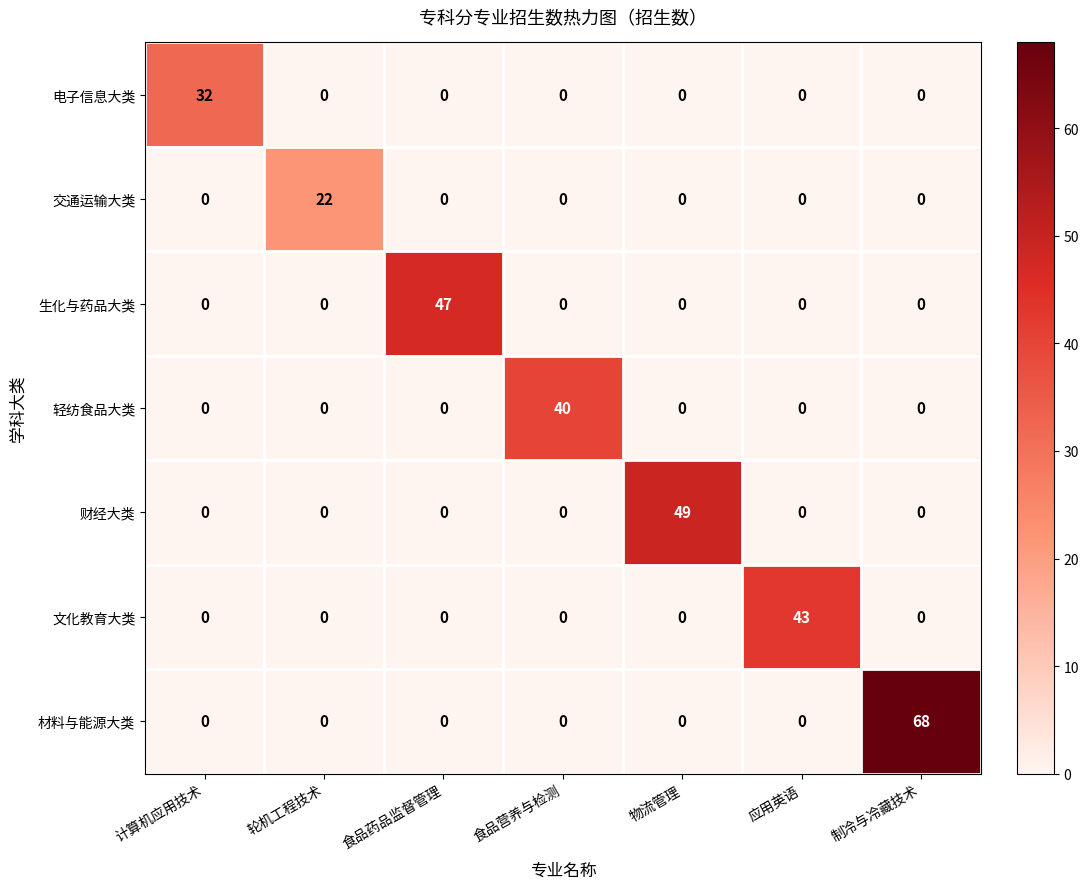

Read the 生化与药品大类 value at 食品药品监督管理, to the nearest 5.

45